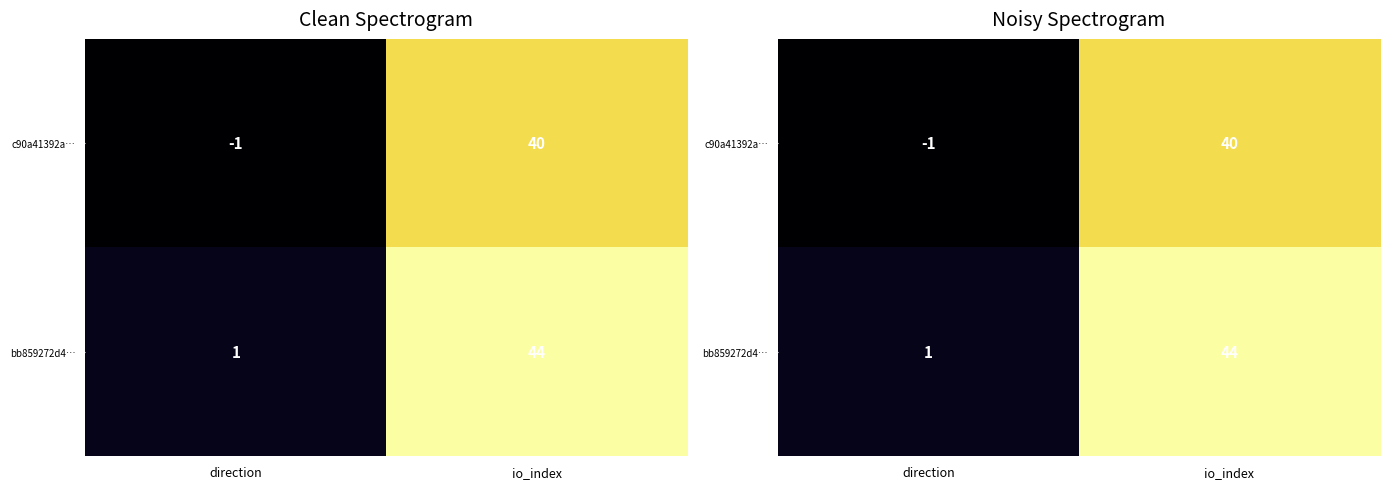

List the series in order of their peak value, lowest first.

c90a41392a…, bb859272d4…